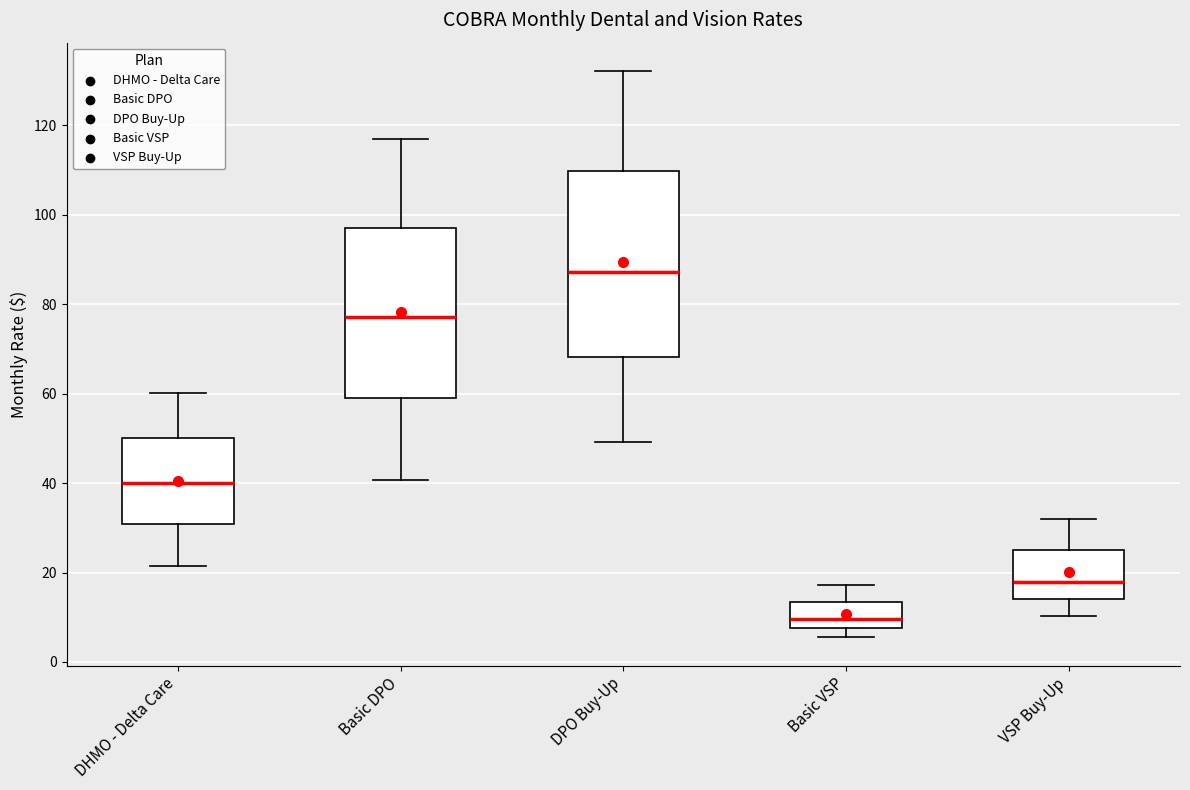

Where is the lower edge of the box for DHMO - Delta Care on the y-axis? The values are not printed on the chart, so give them approximately, as read against the axis.

30